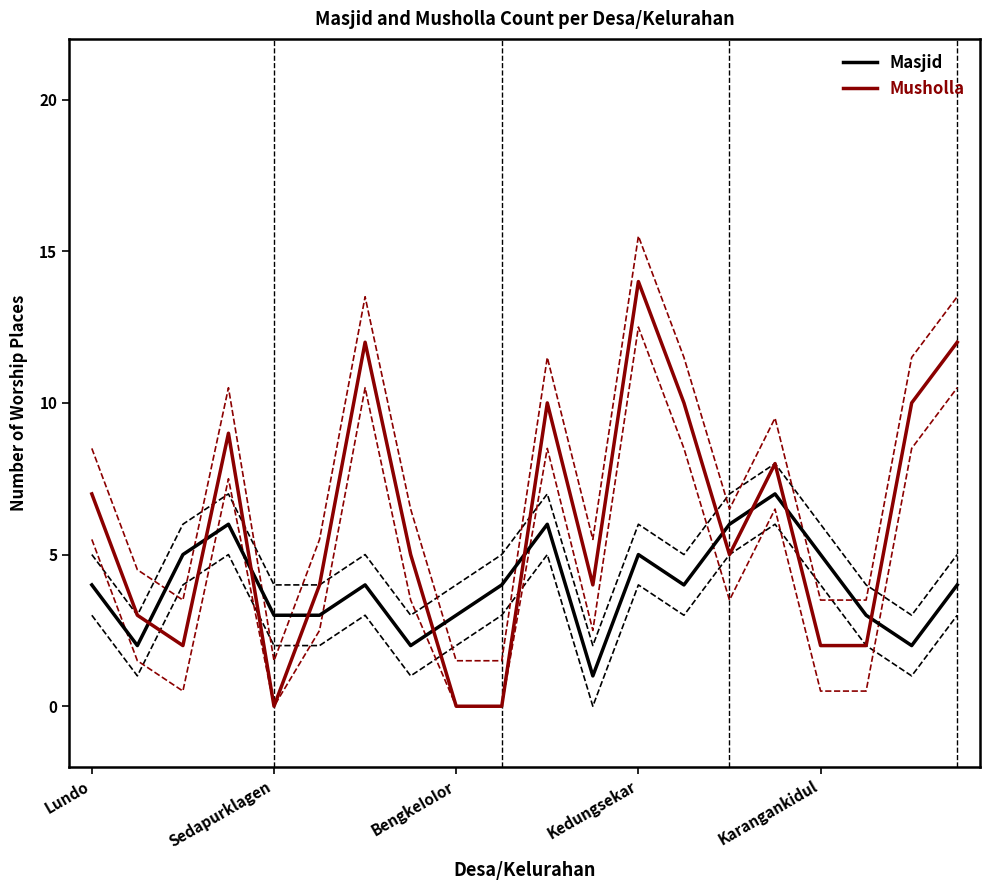

Which series ends up on top after the final intersection of Musholla and Masjid?

Musholla